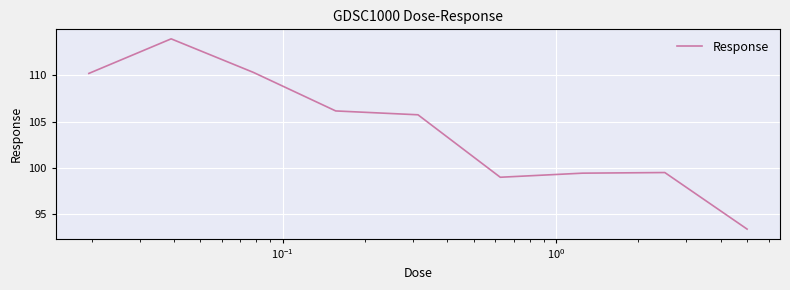

What is the minimum value shown in the chart?

93.4